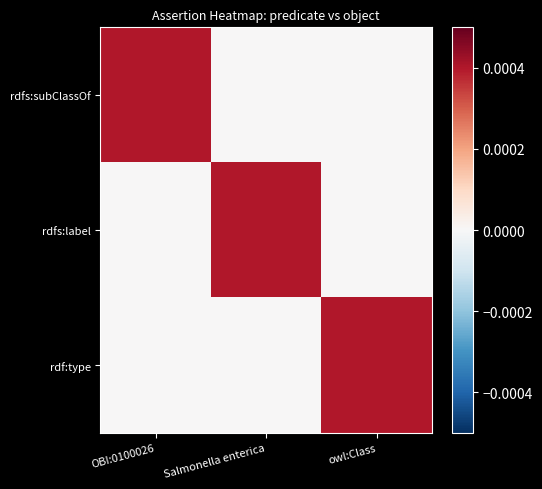

At how many categories does at least one series exceed 0?

3